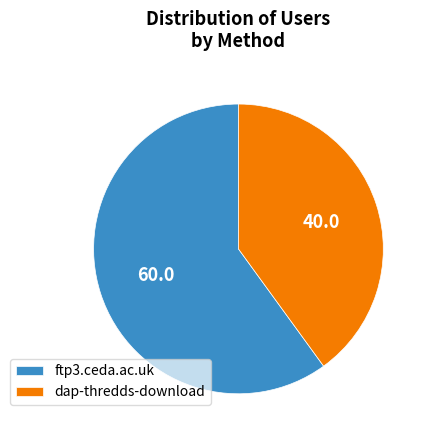

Is the sum of ftp3.ceda.ac.uk and dap-thredds-download greater than half?

Yes